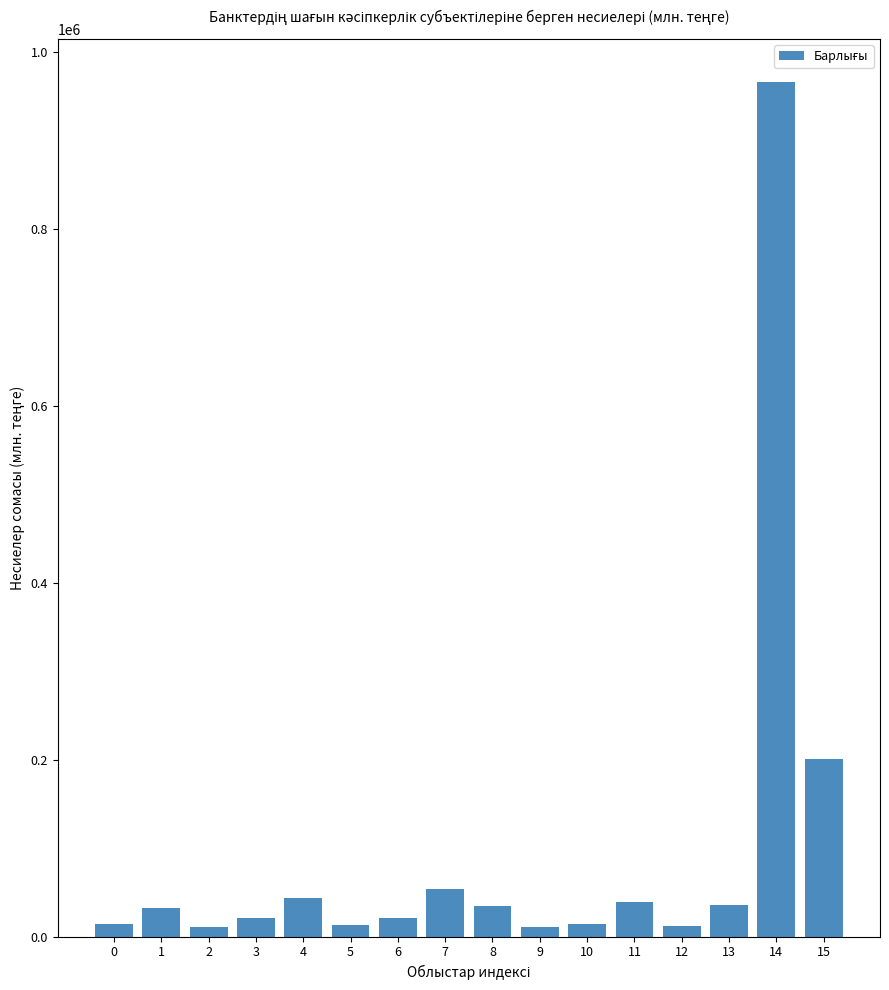

What is the change in value from 6 to 7?

+33414.9